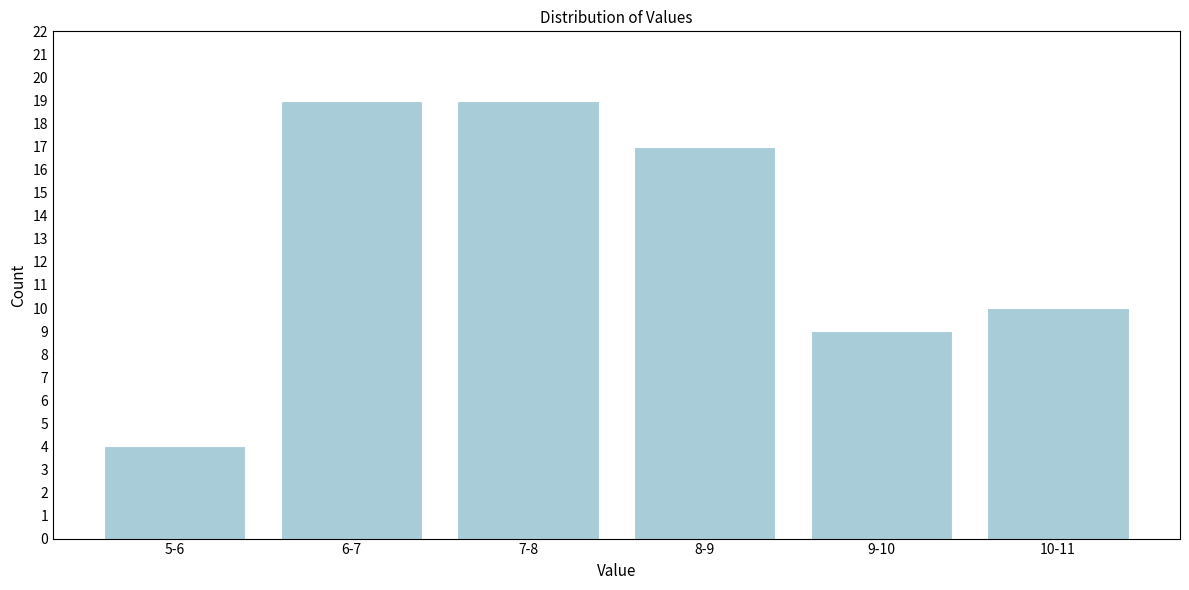

Reading left to right, transcribe all the data shown in this chart.

4	19	19	17	9	10